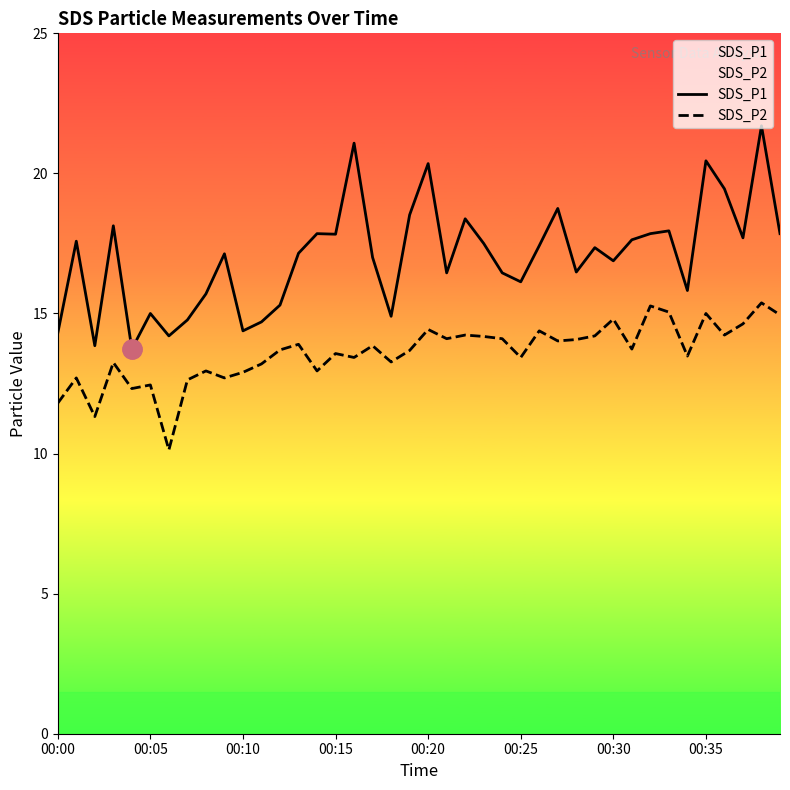

What is the greatest value displayed?

21.7